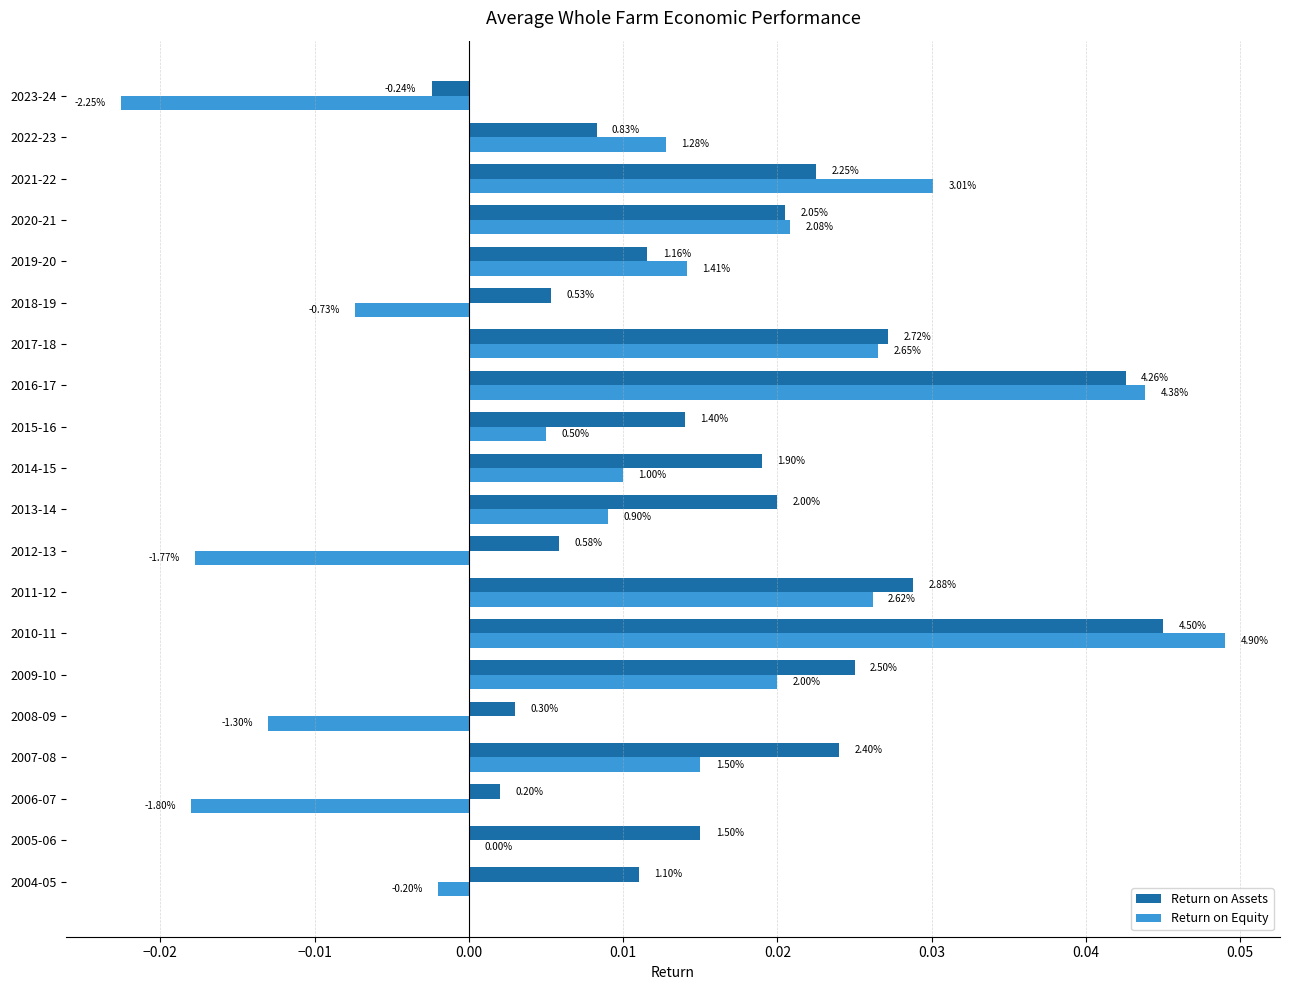

What are all the series names shown in the legend?

Return on Assets, Return on Equity